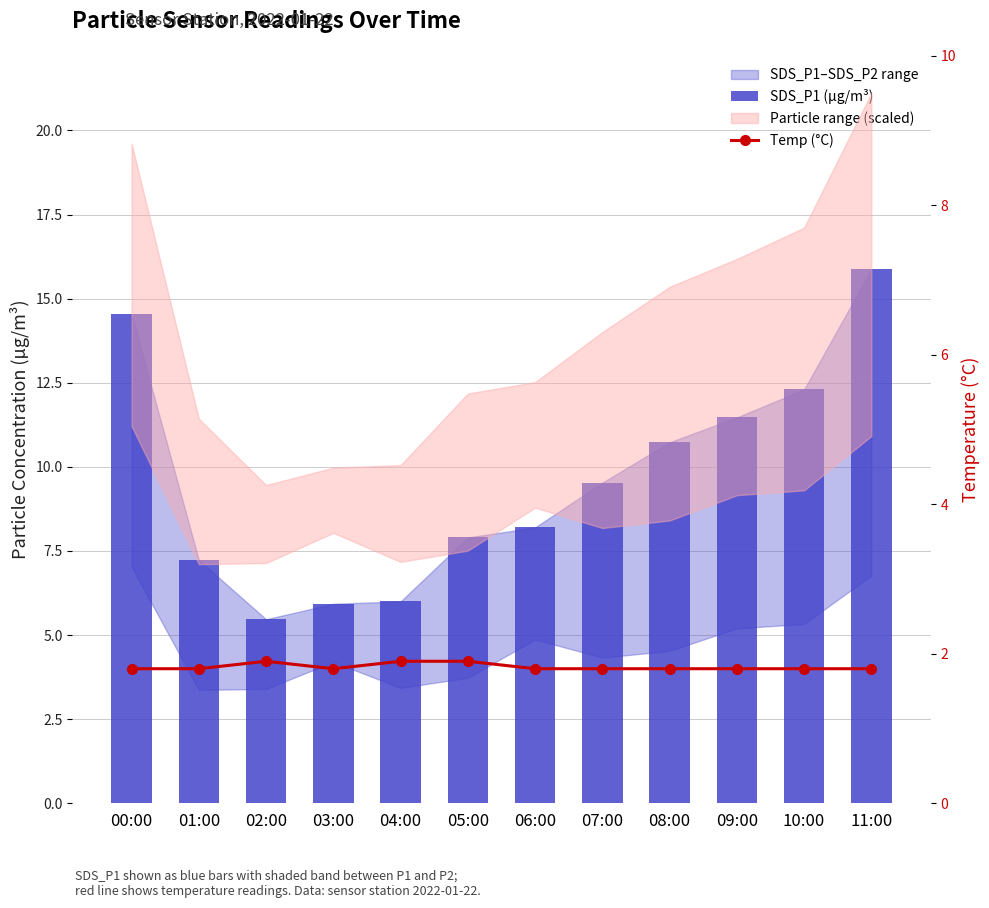

What is the label of the 4th bar from the right?

08:00